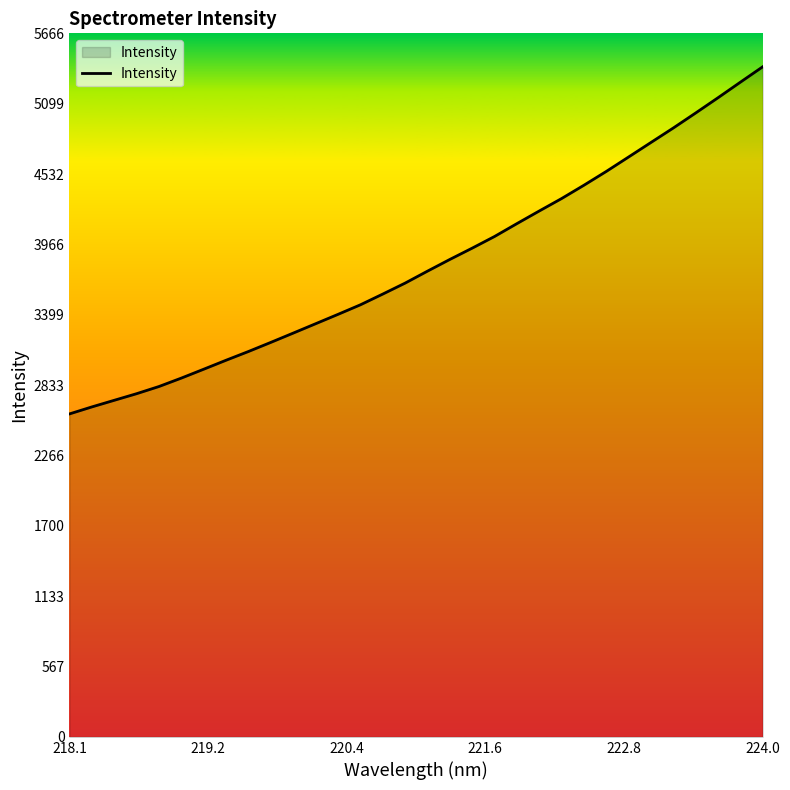

How many lines are shown in the chart?

1